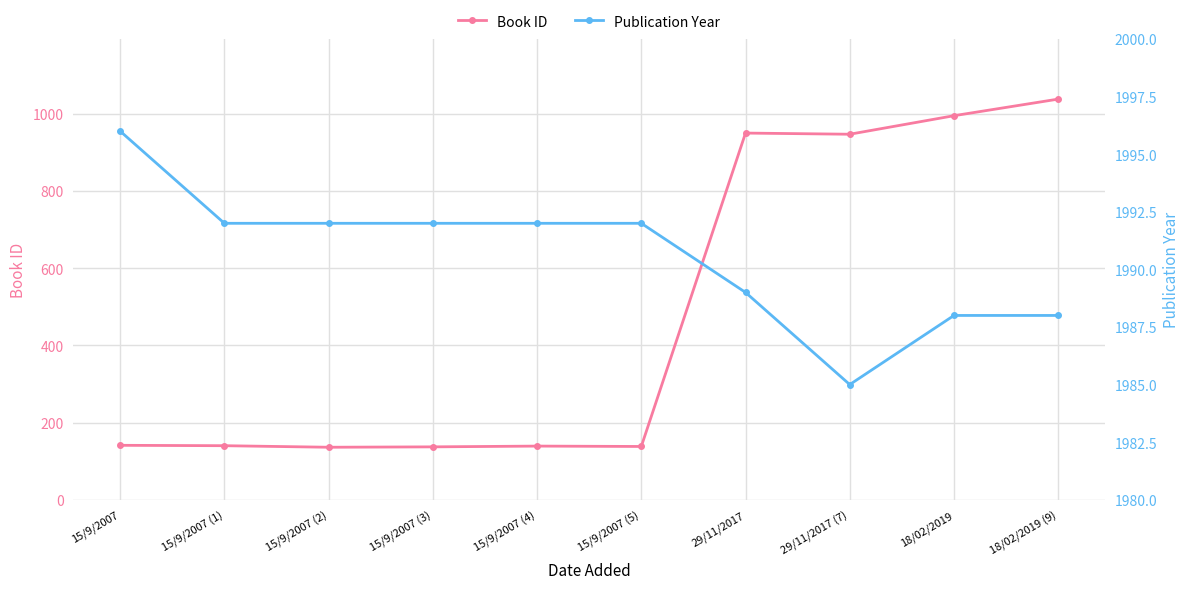

At which category is the sum across all series the highest?

18/02/2019 (9)